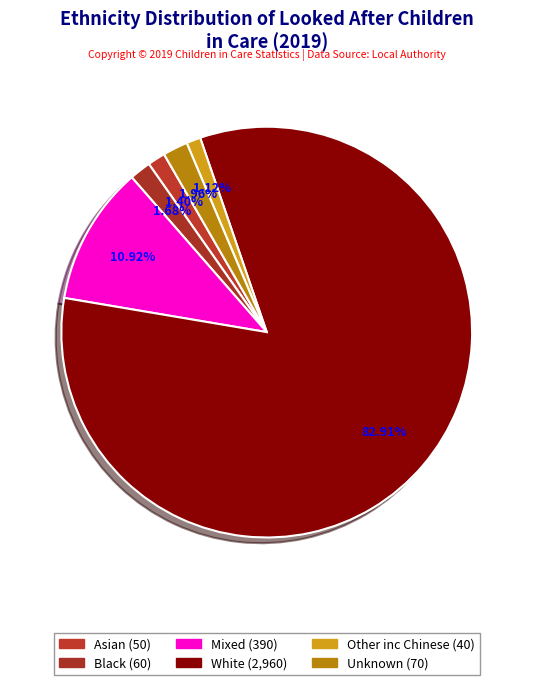

Do Other inc Chinese and White together represent more than half of the pie?

Yes